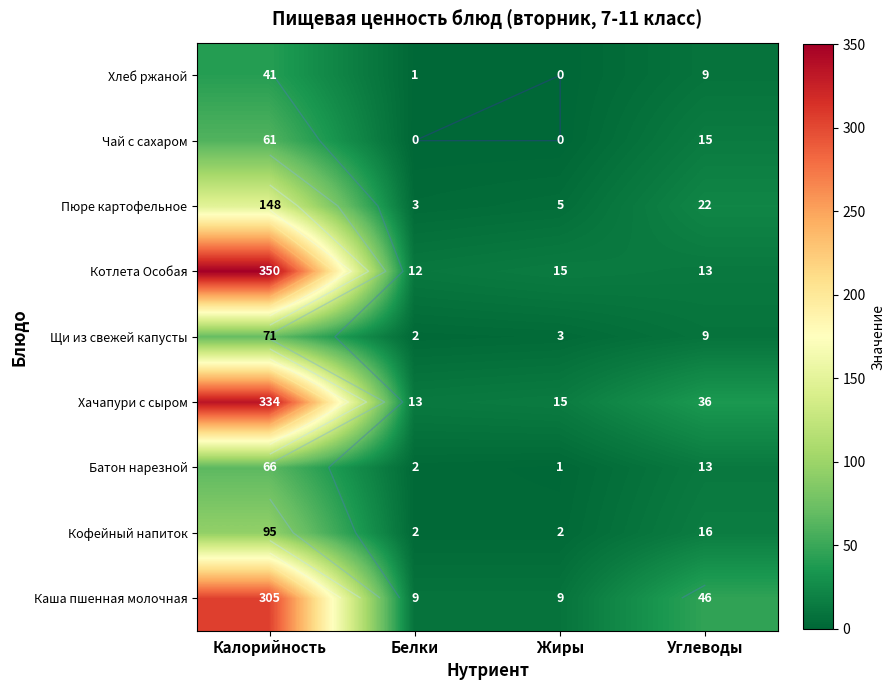

At which category is the sum across all series the highest?

Калорийность